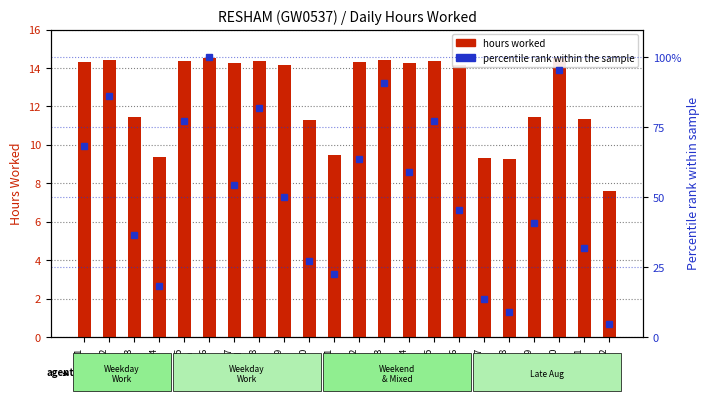

Where is percentile rank within the sample nearest to the value 52?

Aug-9
Fri